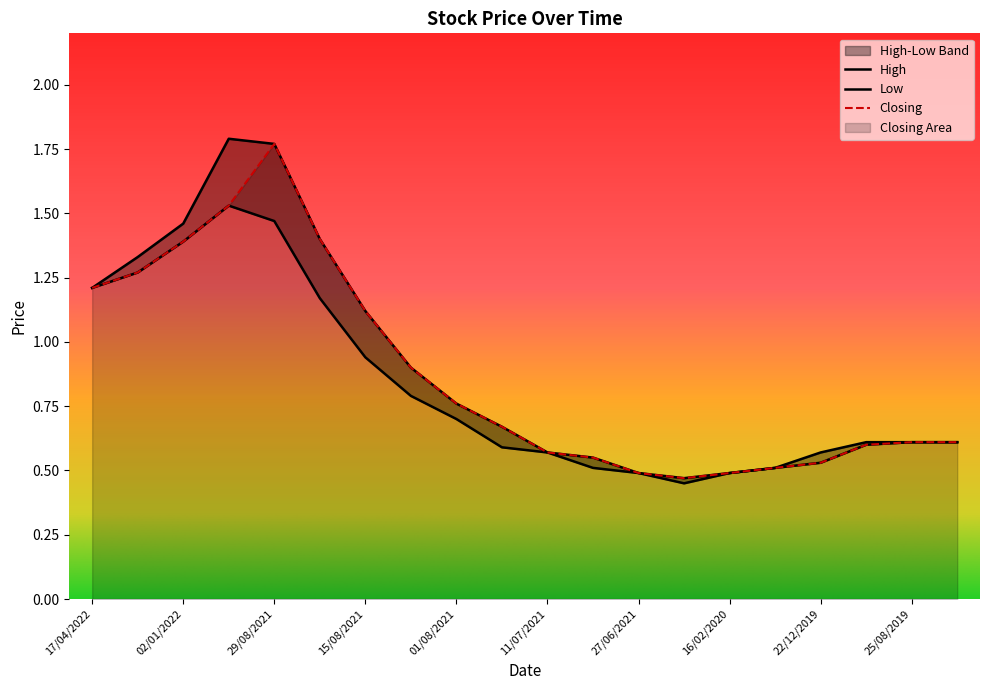

Is the value of Closing at 27/06/2021 greater than the value of High at 15/08/2021?

No